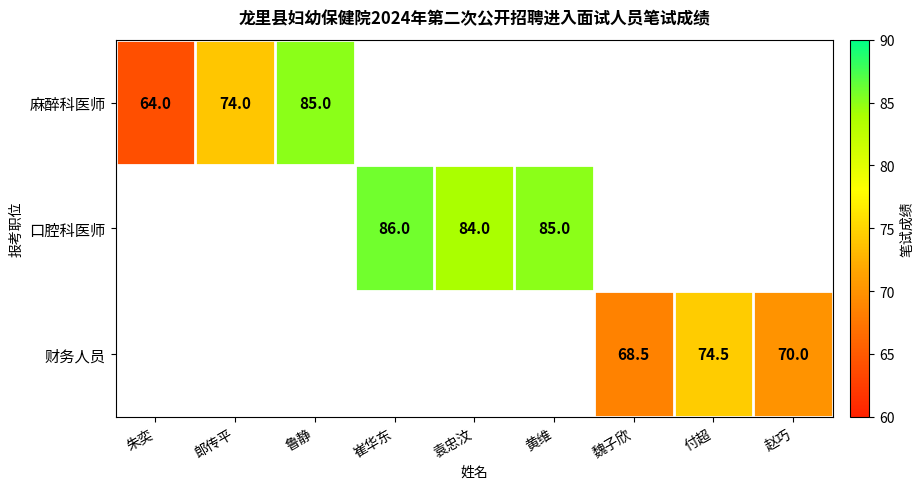

Between 赵巧 and 崔华东, which is larger?

崔华东